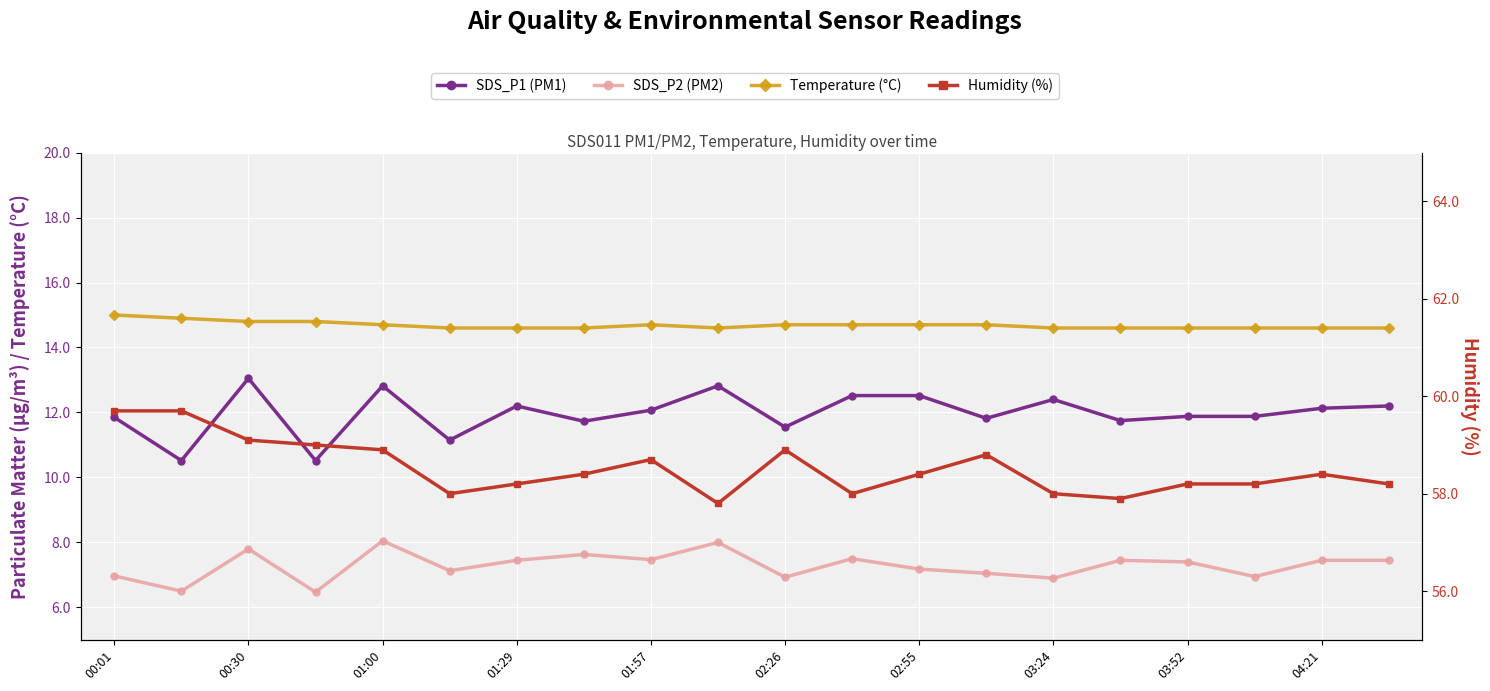

What is the minimum value shown in the chart?

6.5